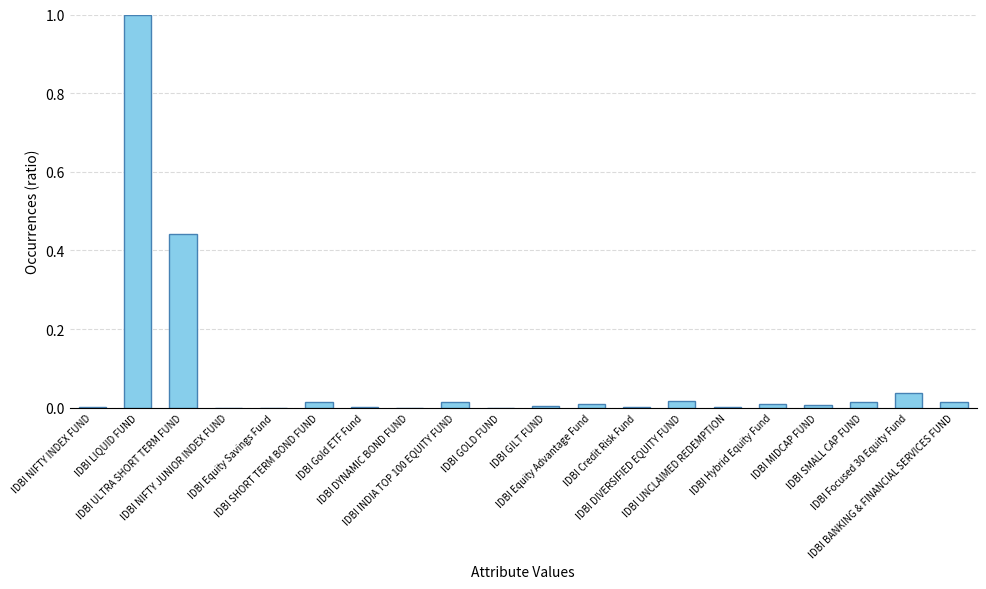

What is the sum of all values?

1.6